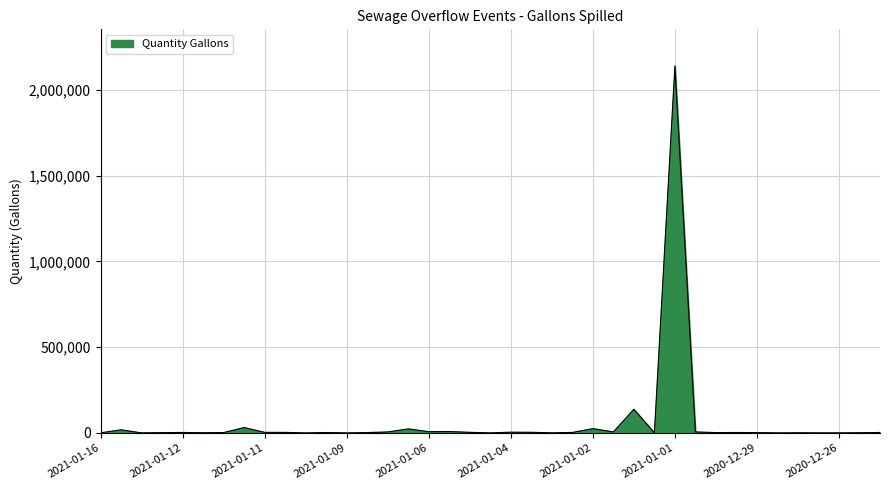

What is the maximum value shown in the chart?

2140000